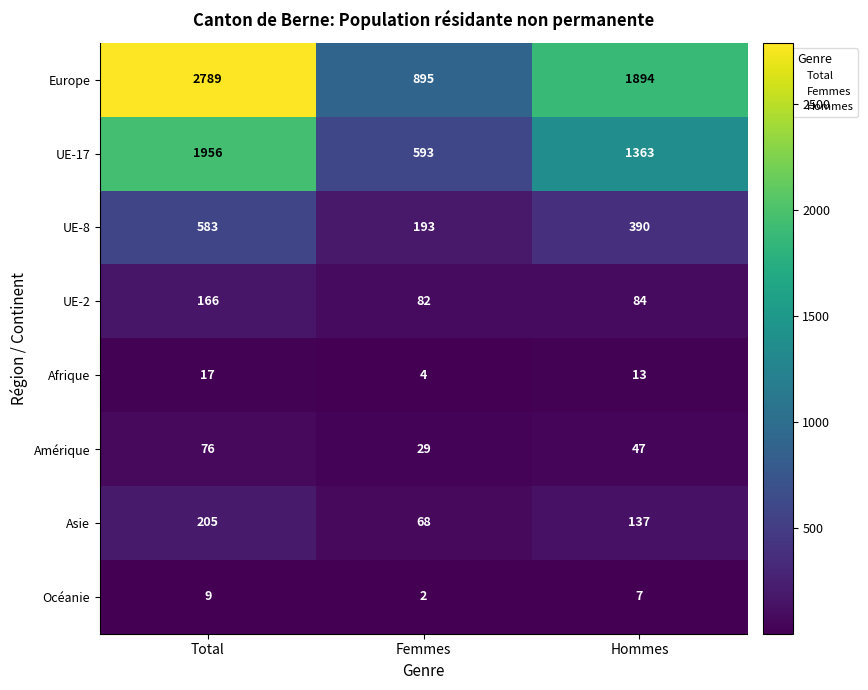

What is the difference between the maximum and minimum values in the UE-8 series?

390